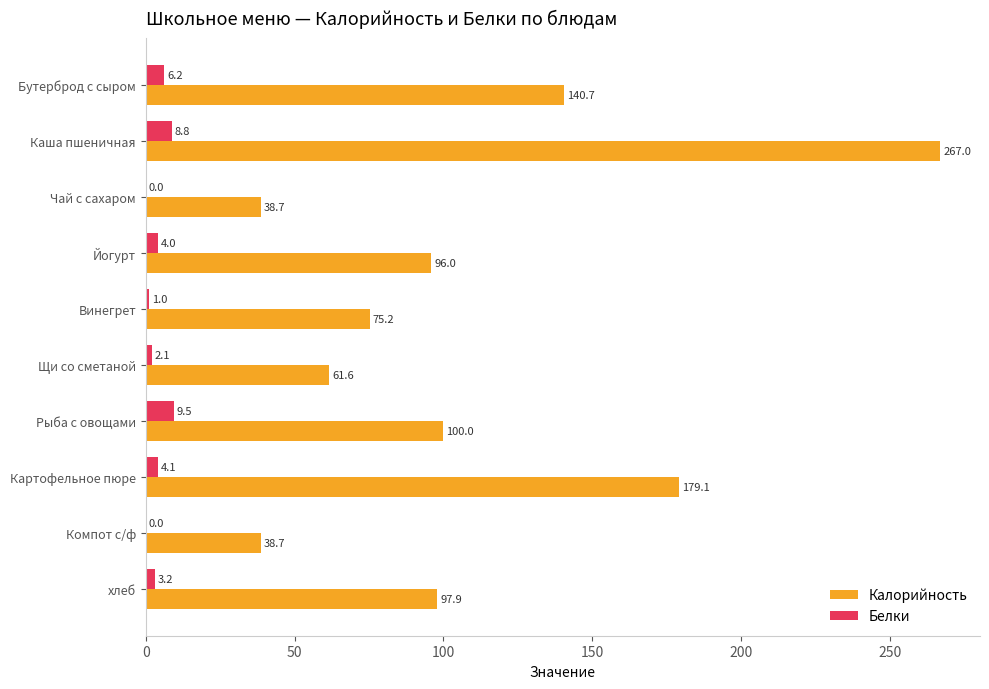

Is it true that Калорийность equals 21.9 at Винегрет?

False